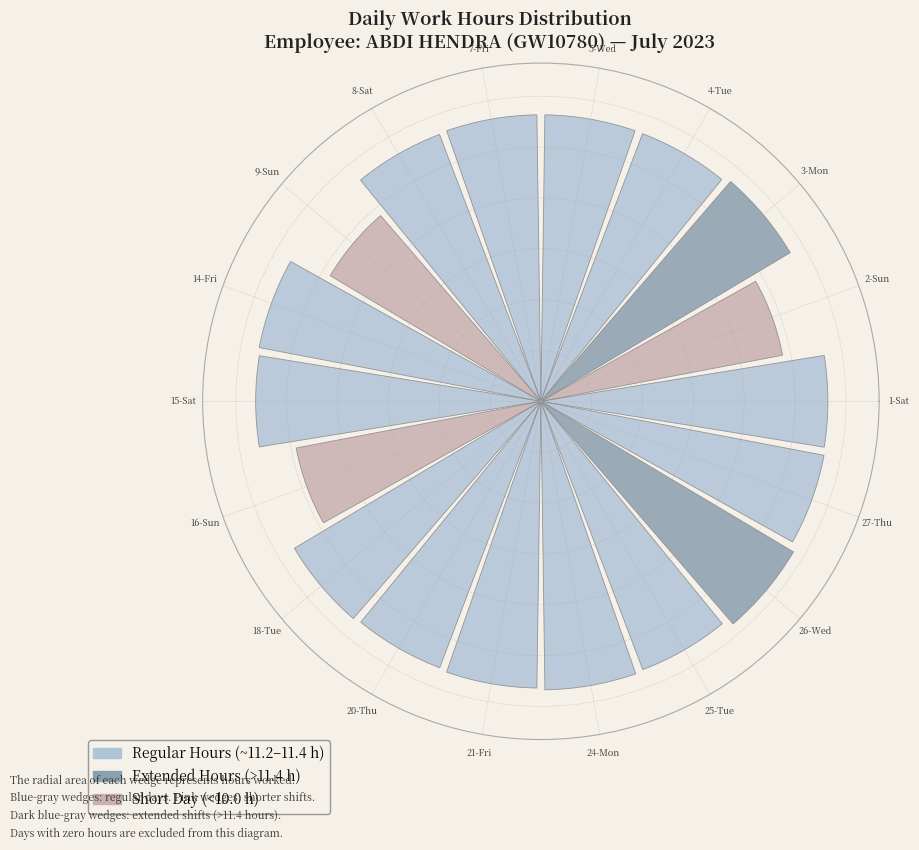

Does the chart contain any negative values?

No